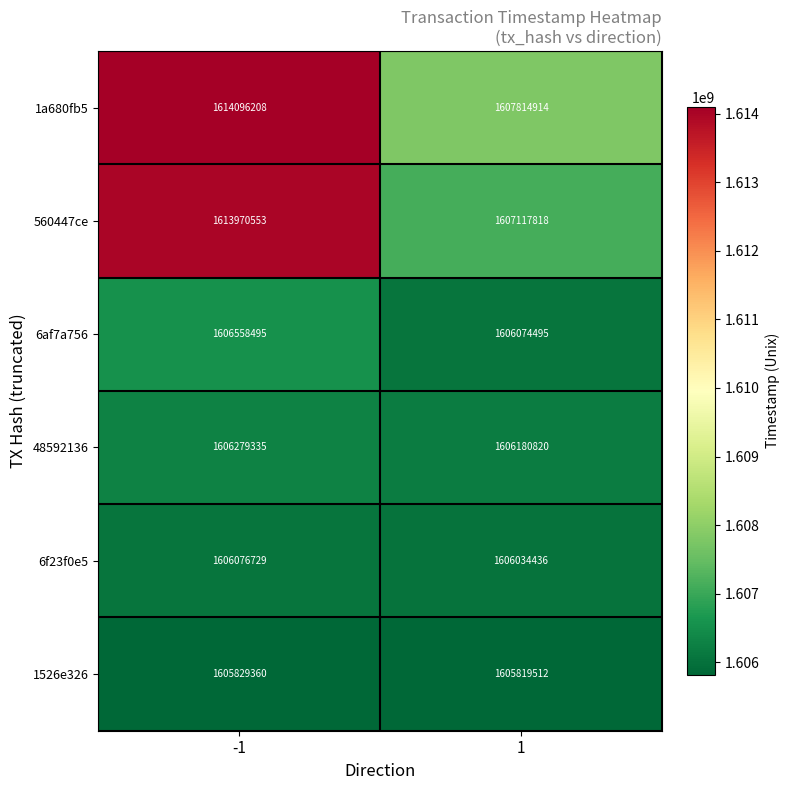

What is the average value of the 6af7a756 series?

1606316495